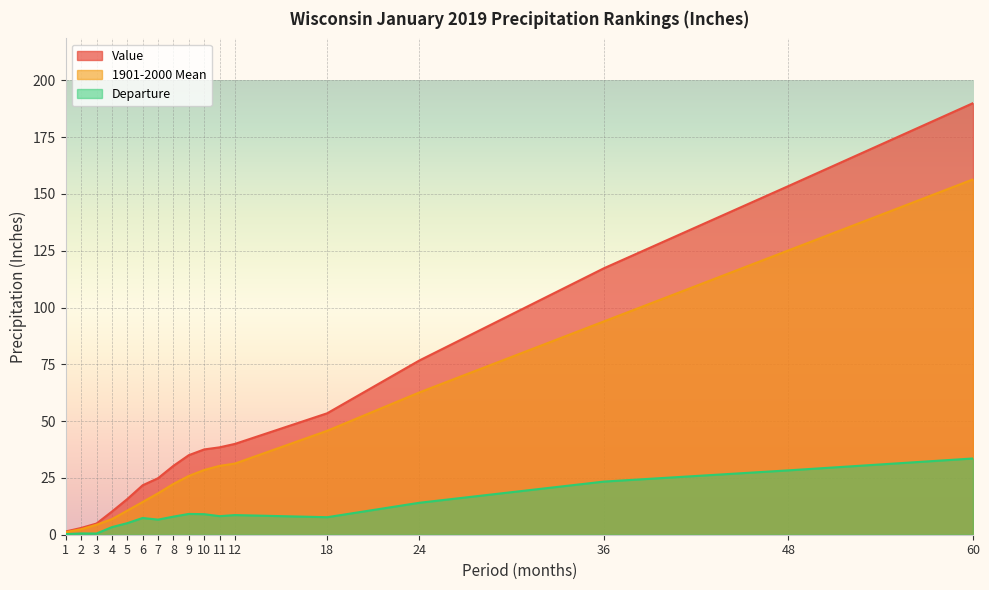

Is it true that Departure equals 18.3 at 24?

False